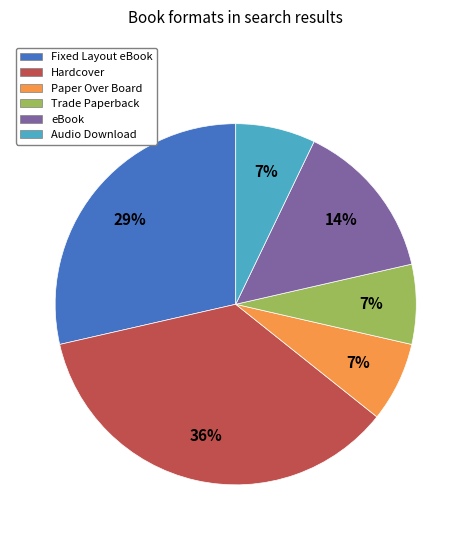

To the nearest percent, what portion does Trade Paperback represent?

7%